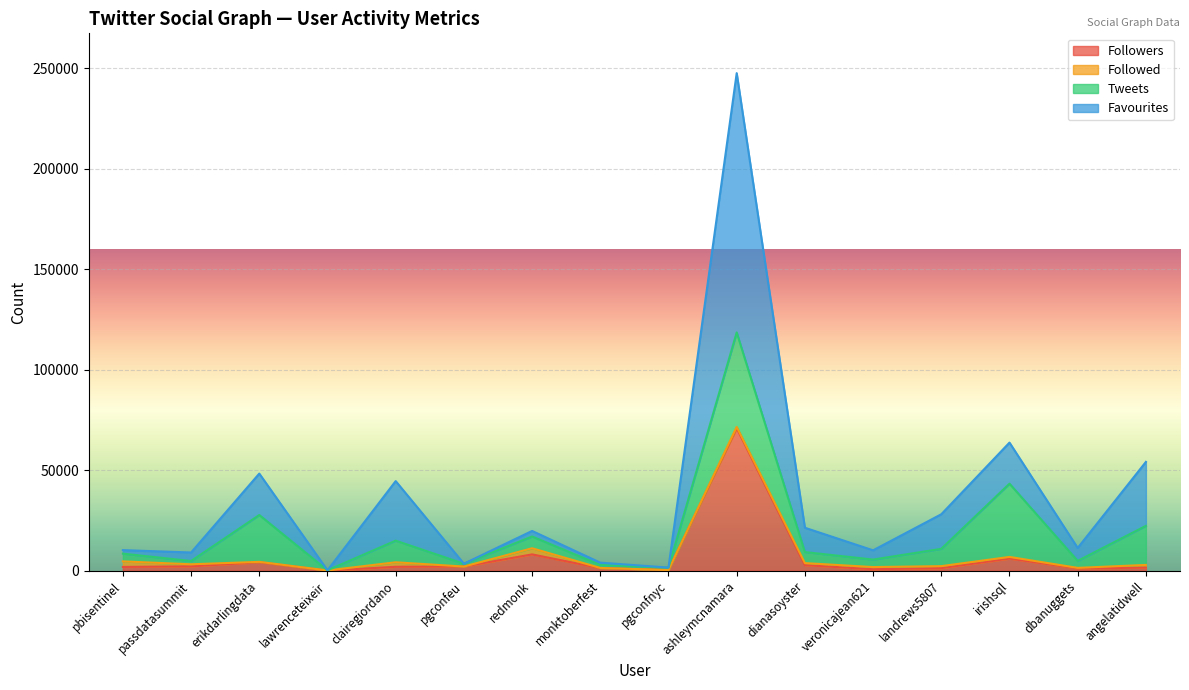

Which category has the highest value in the Followers series?

ashleymcnamara